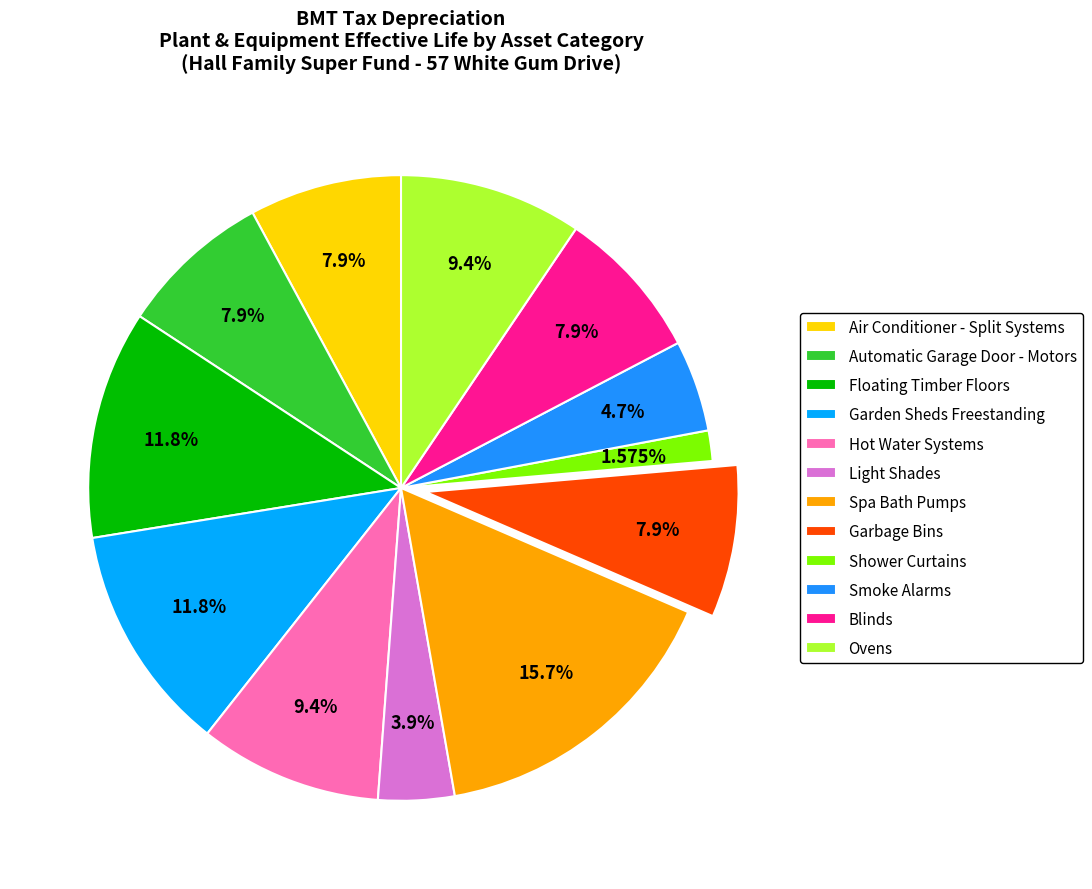

Do Automatic Garage Door - Motors and Smoke Alarms together represent more than half of the pie?

No